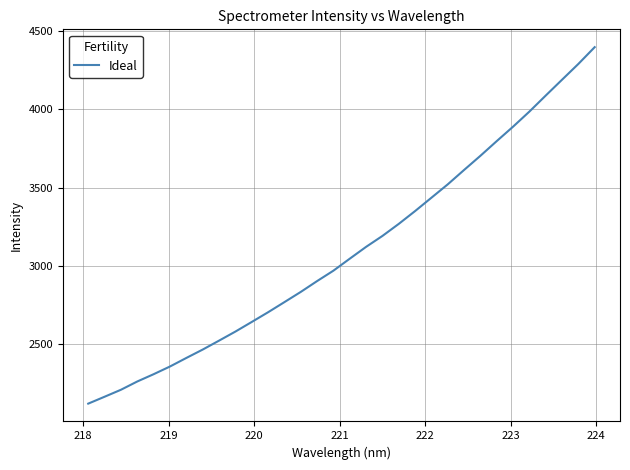

What is the maximum value shown in the chart?

4398.1